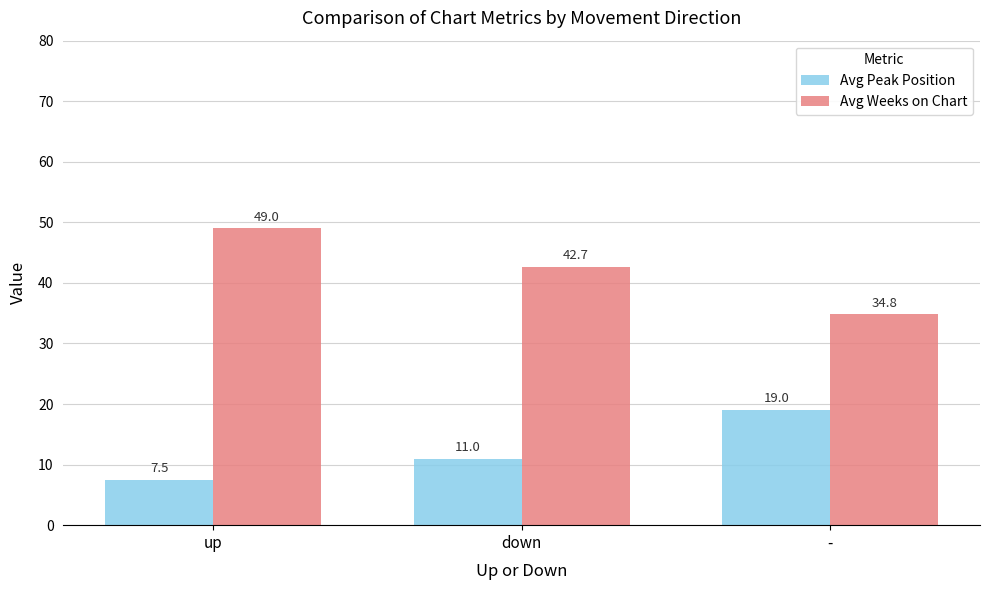

Rank the series at - from lowest to highest value.

Avg Peak Position, Avg Weeks on Chart